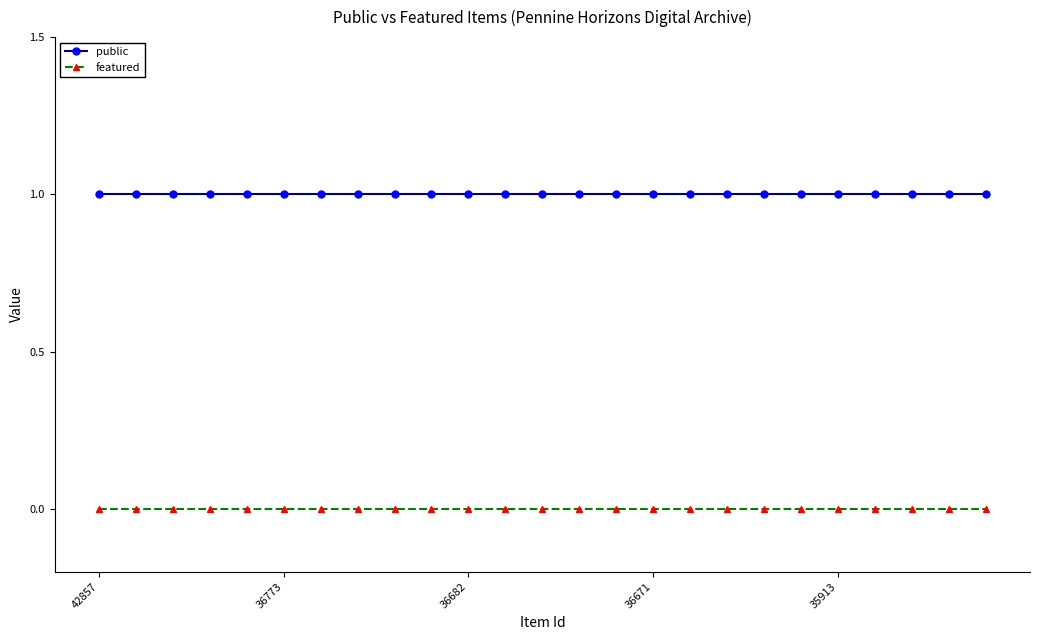

True or false: featured and public intersect in this chart.

False